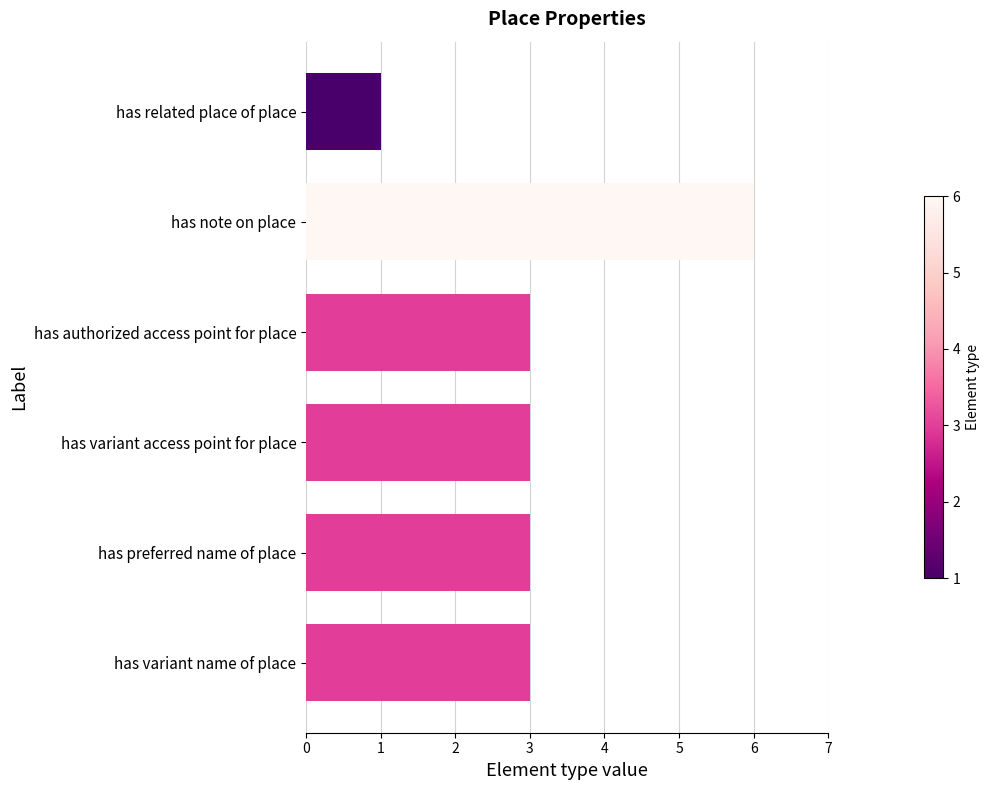

What is the label of the 4th bar from the bottom?

has authorized access point for place